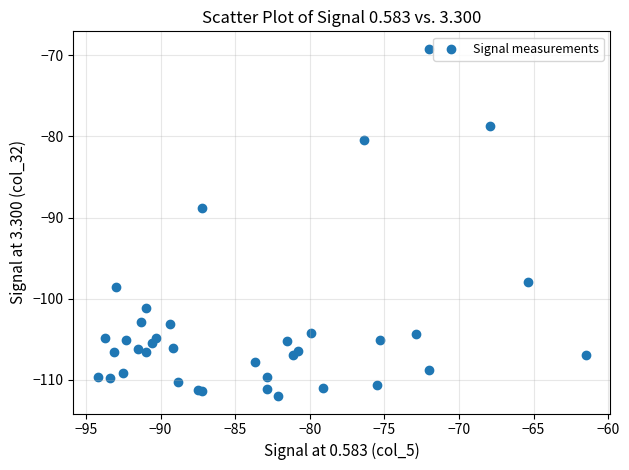

What Y value in the scatter plot is closest to -90?

-88.8